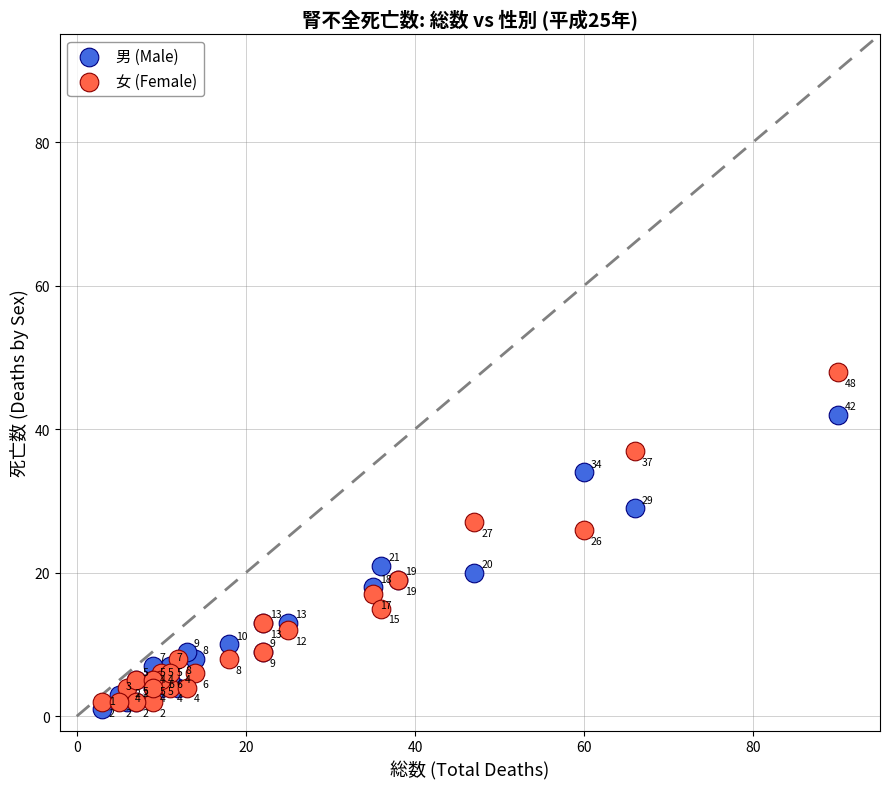

What is the X range (max minus min) for the scatter plot?

87